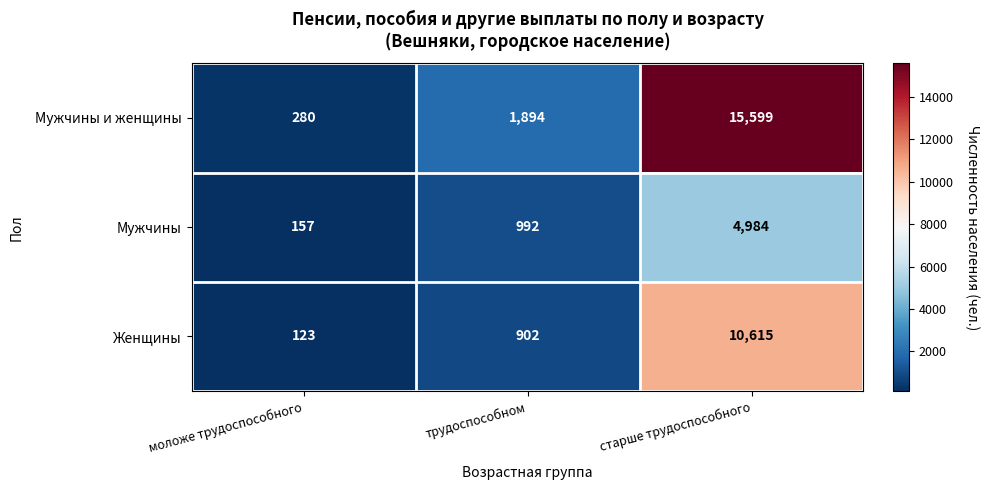

How many data points in Мужчины are less than 992?

1